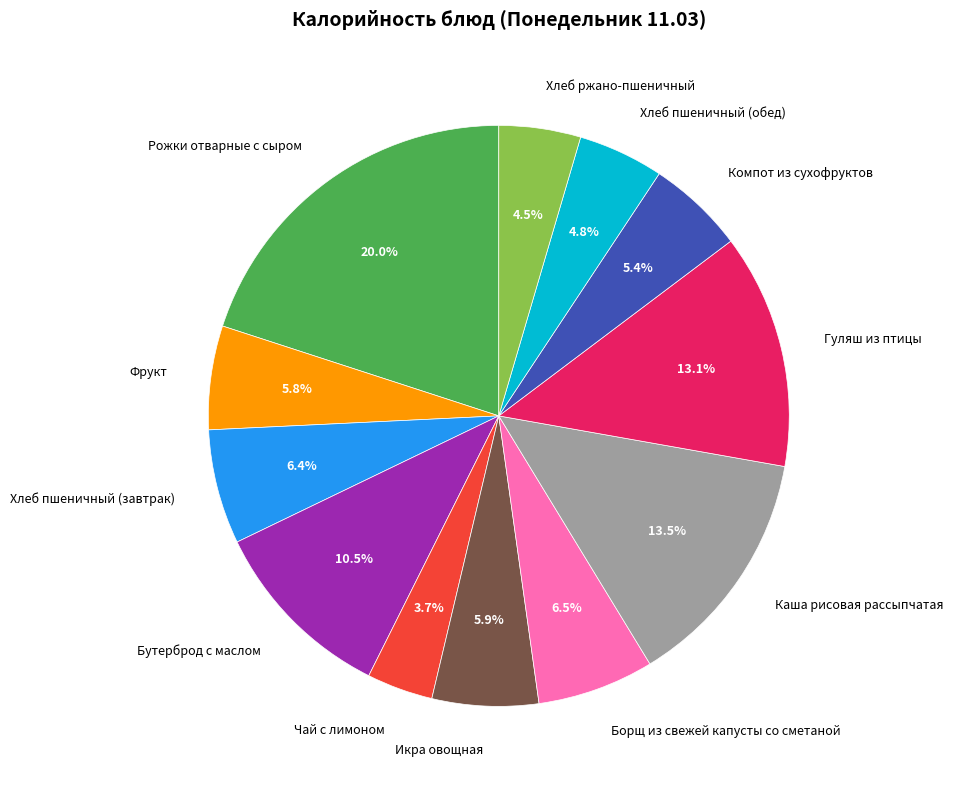

The Чай с лимоном slice represents 18% of the pie. True or false?

False